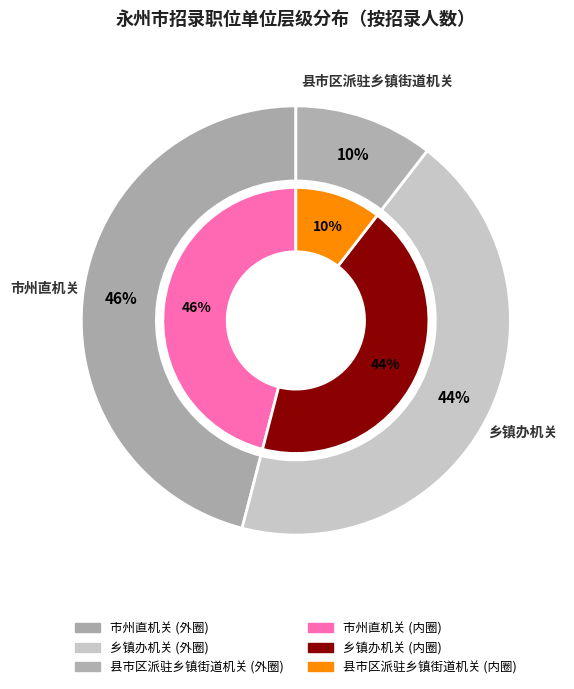

Is there a majority slice in this chart?

No